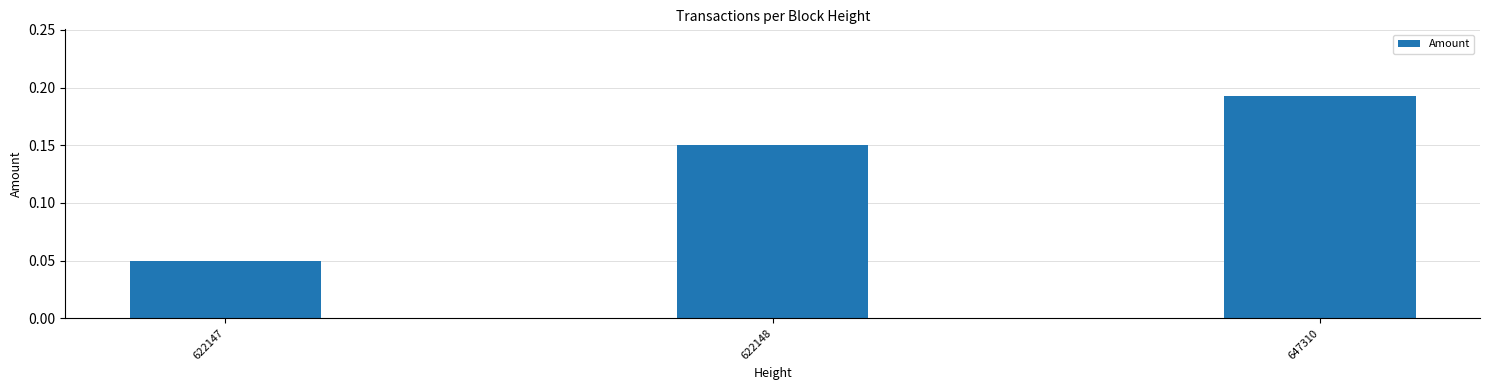

Are the bars horizontal?

No